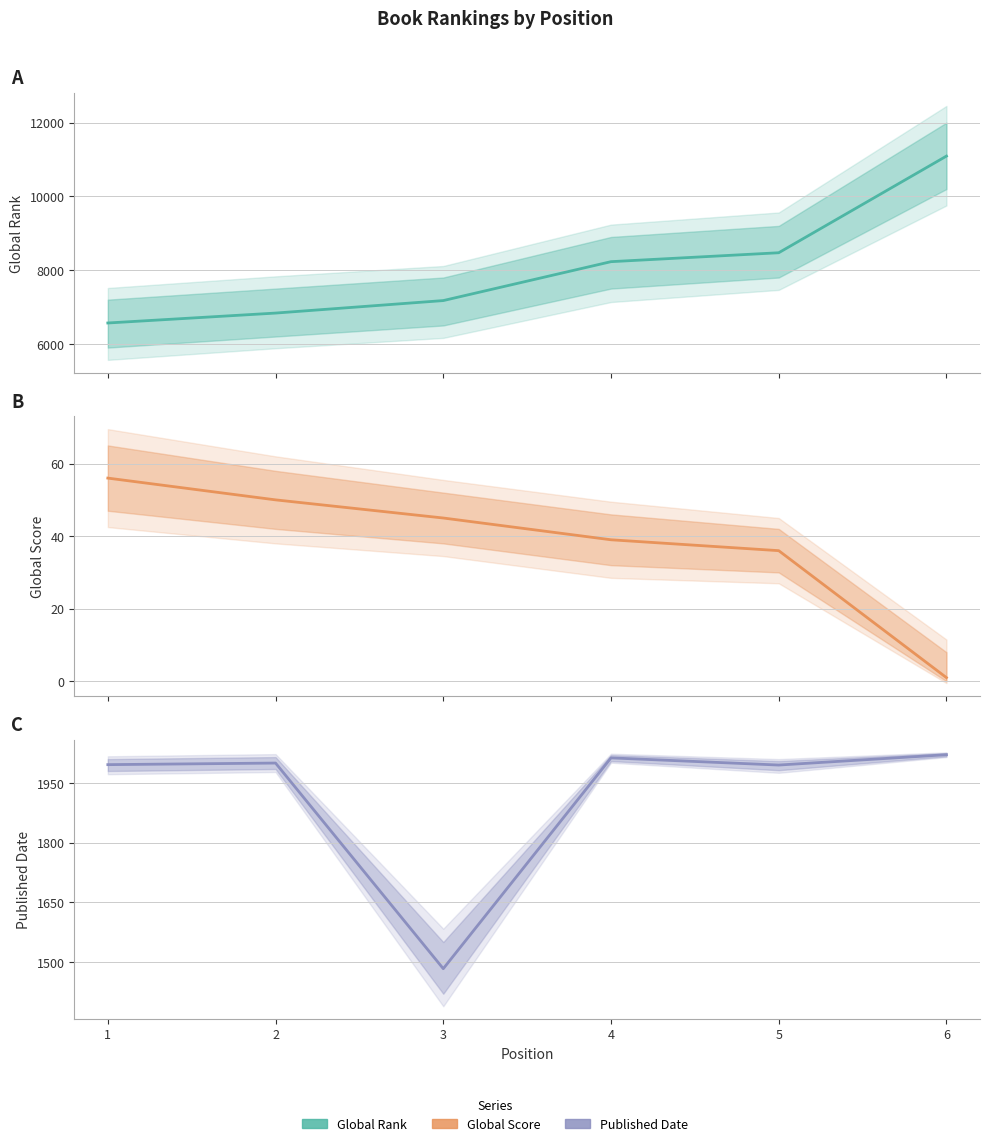

The value of Published Date at 5 is 3357. True or false?

False